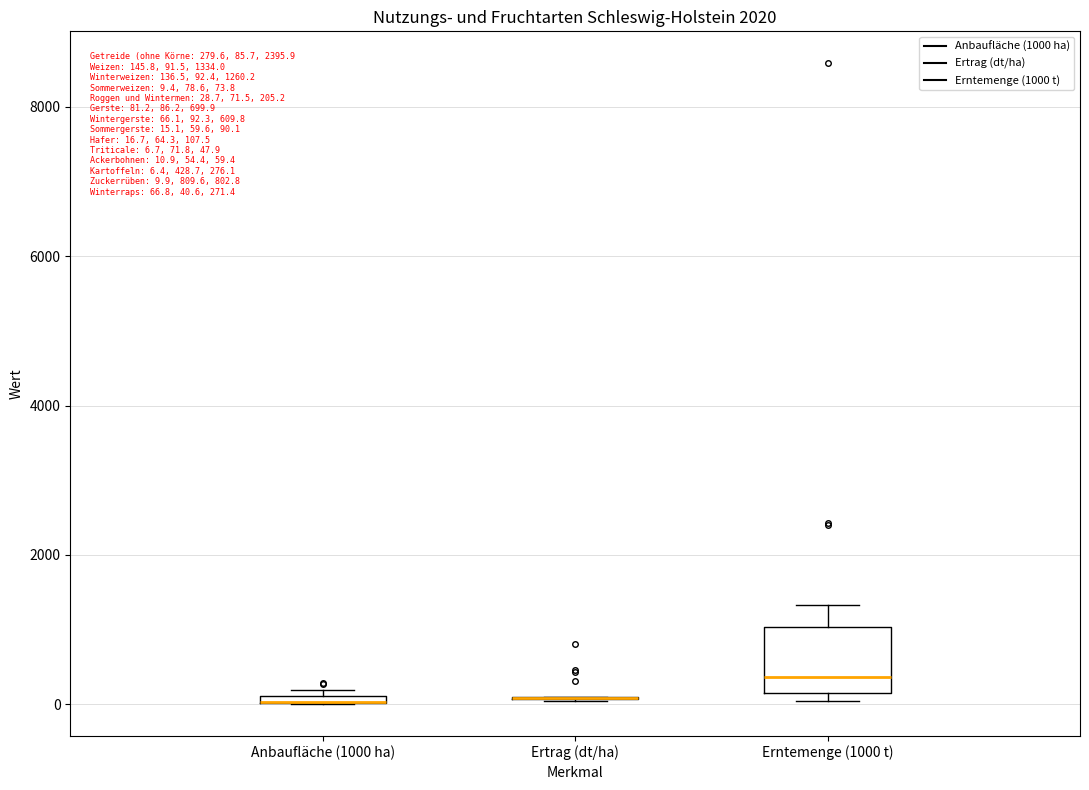

Which box is the tallest, from its lower edge to its upper edge?

Erntemenge (1000 t)